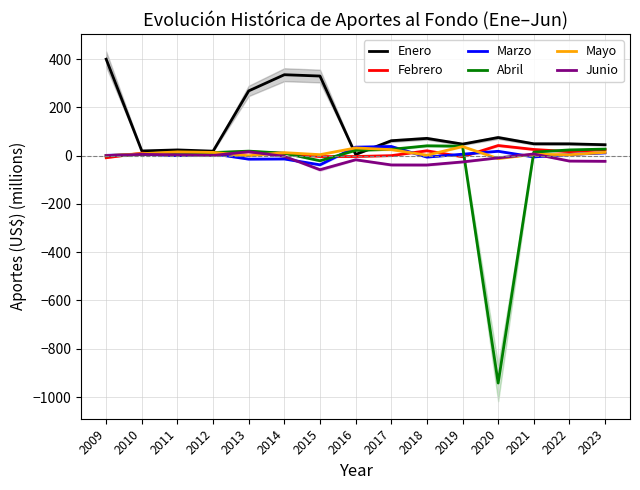

What is the sum of the Mayo values at 2017 and 2009?

24.8